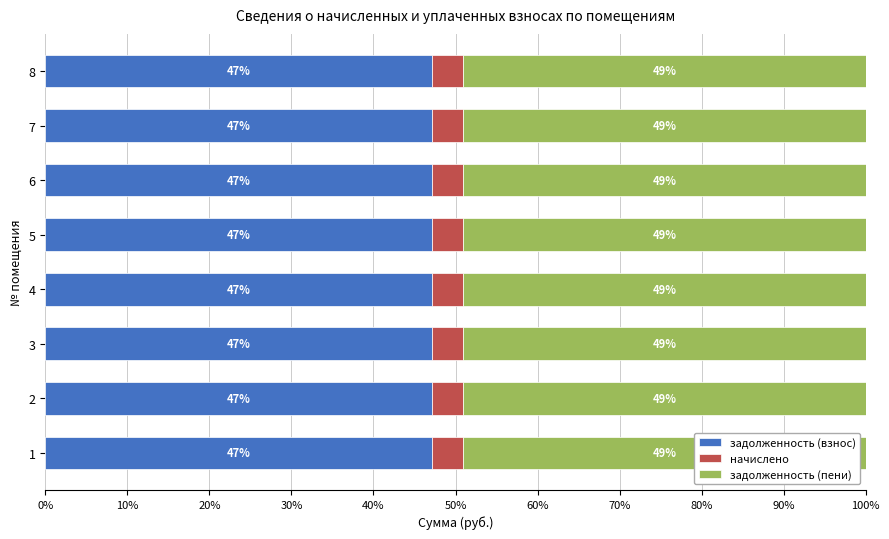

How many задолженность (взнос) values are between 47 and 48?

8